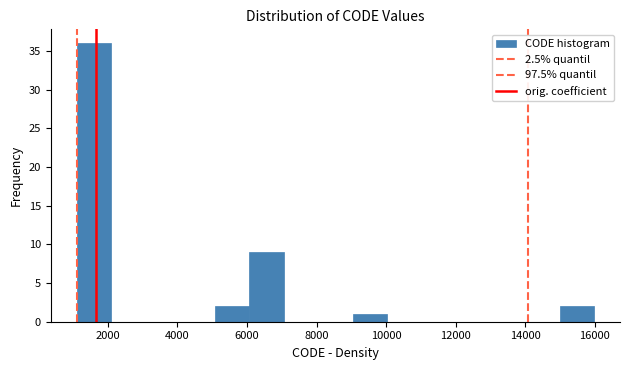

Reading left to right, list every bar in this chart as the range it spans on the x-axis followed by its height. Neither the bar edges nor the heights are printed on the chart, so give them approximately, as read against the axes.

1200 to 2000: 36
2000 to 3000: 0
3000 to 4000: 0
4000 to 5000: 0
5000 to 6000: 2
6000 to 7000: 9
7000 to 8000: 0
8000 to 9000: 0
9000 to 10000: 1
10000 to 11000: 0
11000 to 12000: 0
12000 to 13000: 0
13000 to 14000: 0
14000 to 15000: 0
15000 to 16000: 2